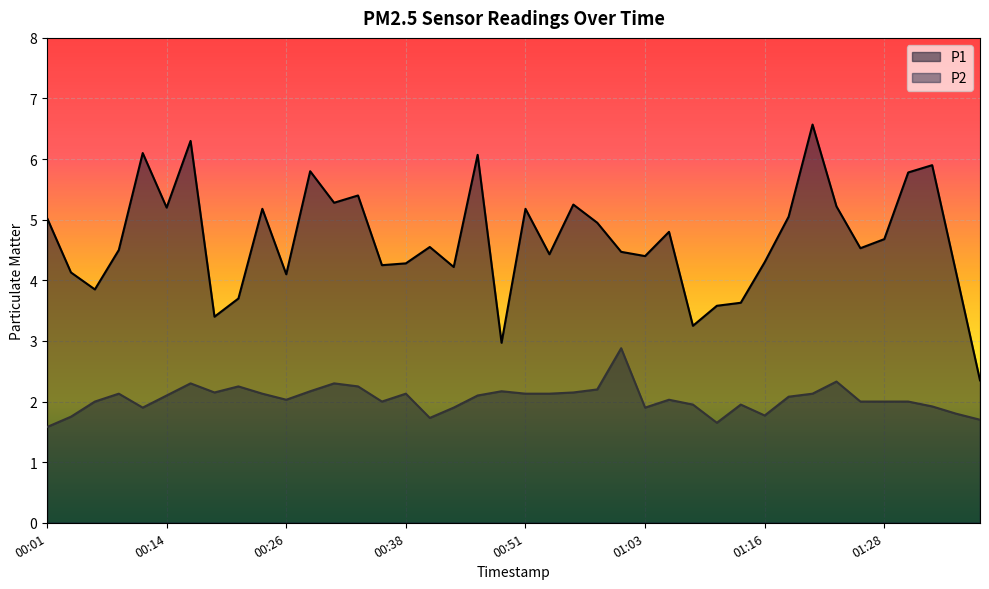

What is the sum of all P2 values?

81.8